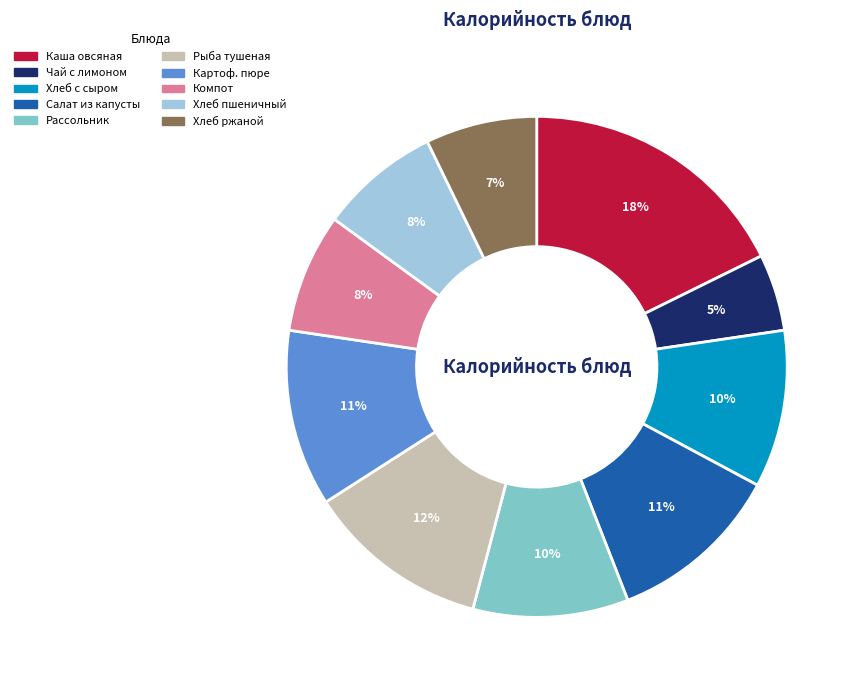

To the nearest percent, what is the difference between the largest and smallest slice percentages?

13%